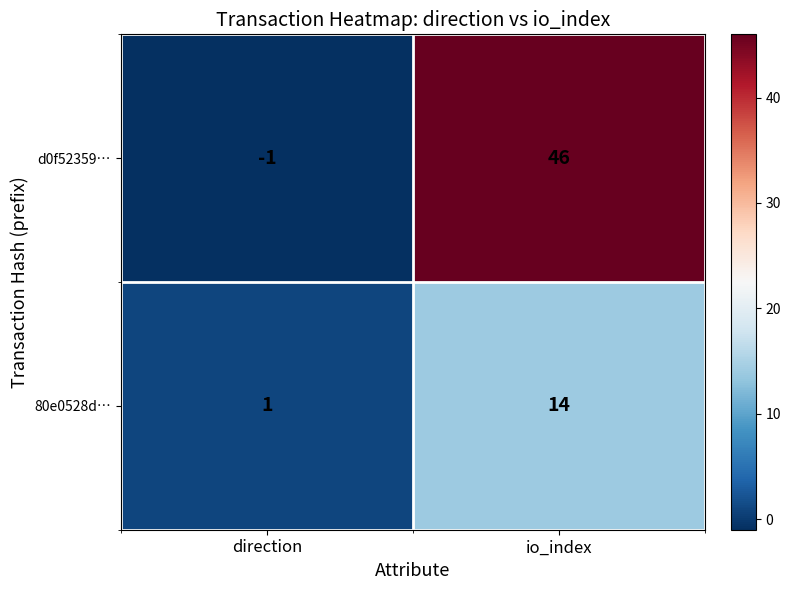

Count the number of categories in the chart.

2